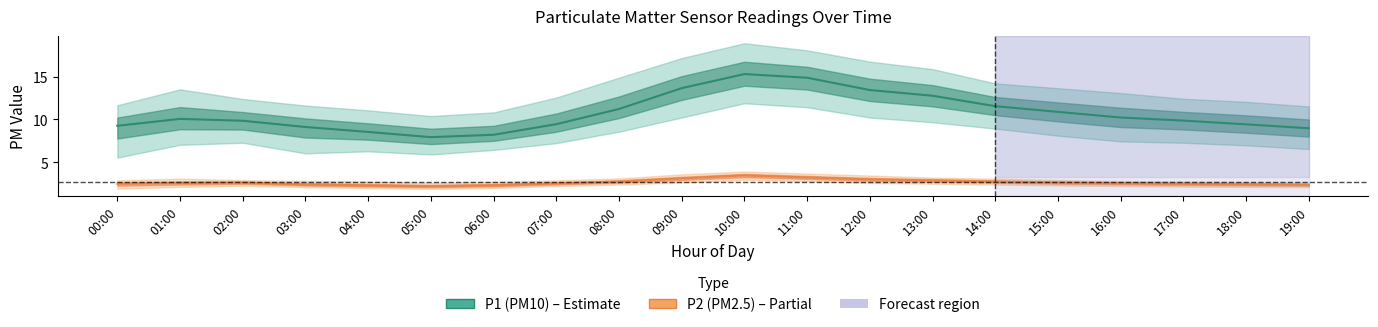

Reading left to right, extract all data points from this chart.

P1: 00:00=9.3	01:00=10.1	02:00=9.8	03:00=9.1	04:00=8.5	05:00=7.9	06:00=8.2	07:00=9.4	08:00=11.2	09:00=13.7	10:00=15.3	11:00=14.9	12:00=13.4	13:00=12.8	14:00=11.6	15:00=10.9	16:00=10.2	17:00=9.9	18:00=9.4	19:00=9.0
P1_upper: 00:00=11.7	01:00=13.5	02:00=12.4	03:00=11.6	04:00=11.1	05:00=10.4	06:00=10.8	07:00=12.6	08:00=14.9	09:00=17.2	10:00=18.9	11:00=18.1	12:00=16.8	13:00=15.9	14:00=14.2	15:00=13.7	16:00=13.1	17:00=12.4	18:00=12.1	19:00=11.5
P1_lower: 00:00=5.5	01:00=7.0	02:00=7.3	03:00=6.0	04:00=6.3	05:00=5.9	06:00=6.4	07:00=7.2	08:00=8.6	09:00=10.2	10:00=11.9	11:00=11.4	12:00=10.2	13:00=9.7	14:00=8.9	15:00=8.1	16:00=7.4	17:00=7.3	18:00=7.0	19:00=6.5
P2: 00:00=2.5	01:00=2.5	02:00=2.6	03:00=2.4	04:00=2.3	05:00=2.2	06:00=2.3	07:00=2.5	08:00=2.7	09:00=3.1	10:00=3.5	11:00=3.2	12:00=3.0	13:00=2.9	14:00=2.7	15:00=2.6	16:00=2.5	17:00=2.5	18:00=2.4	19:00=2.4
P2_upper: 00:00=2.9	01:00=3.1	02:00=2.9	03:00=2.8	04:00=2.7	05:00=2.6	06:00=2.7	07:00=2.9	08:00=3.1	09:00=3.6	10:00=3.9	11:00=3.7	12:00=3.4	13:00=3.2	14:00=3.1	15:00=2.9	16:00=2.8	17:00=2.7	18:00=2.7	19:00=2.6
P2_lower: 00:00=1.9	01:00=2.1	02:00=2.2	03:00=2.1	04:00=2.0	05:00=1.9	06:00=2.0	07:00=2.2	08:00=2.4	09:00=2.6	10:00=2.9	11:00=2.8	12:00=2.6	13:00=2.5	14:00=2.4	15:00=2.3	16:00=2.2	17:00=2.1	18:00=2.1	19:00=2.1